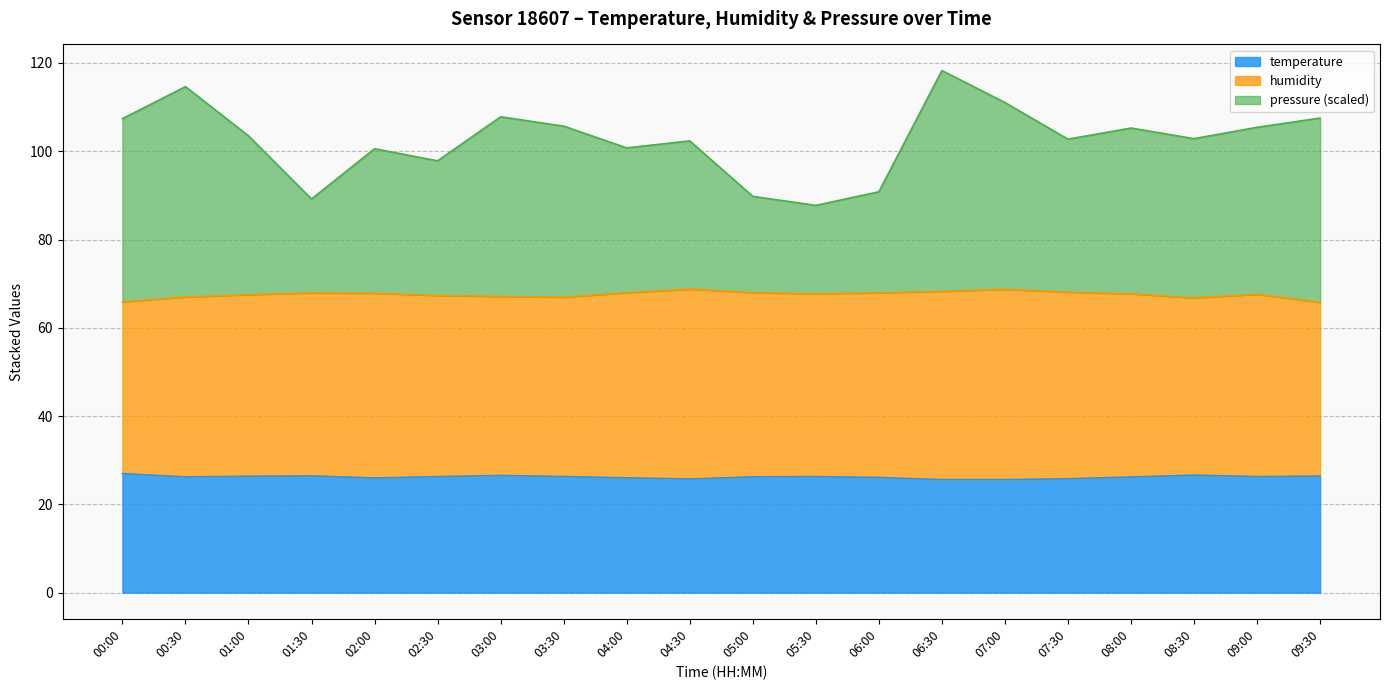

Reading right to left, extract all data points from this chart.

temperature: 26.4	26.3	26.6	26.2	25.8	25.6	25.6	26.1	26.3	26.2	25.8	26.0	26.3	26.6	26.3	26.0	26.4	26.4	26.2	27.0
humidity: 65.8	67.6	66.8	67.7	68.1	68.7	68.3	67.9	67.7	68.0	68.8	68.0	67.0	67.1	67.3	67.8	67.9	67.5	67.0	65.9
pressure_norm: 107.5	105.4	102.9	105.3	102.7	111.0	118.3	90.8	87.7	89.8	102.4	100.8	105.7	107.8	97.8	100.6	89.2	103.5	114.6	107.4